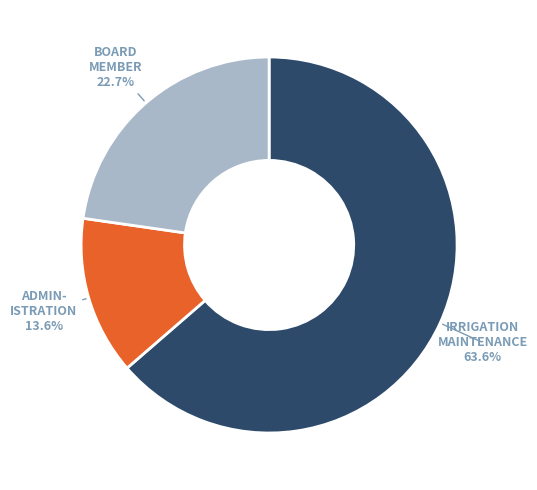

Which category has the biggest portion of the pie?

IRRIGATION MAINTENANCE